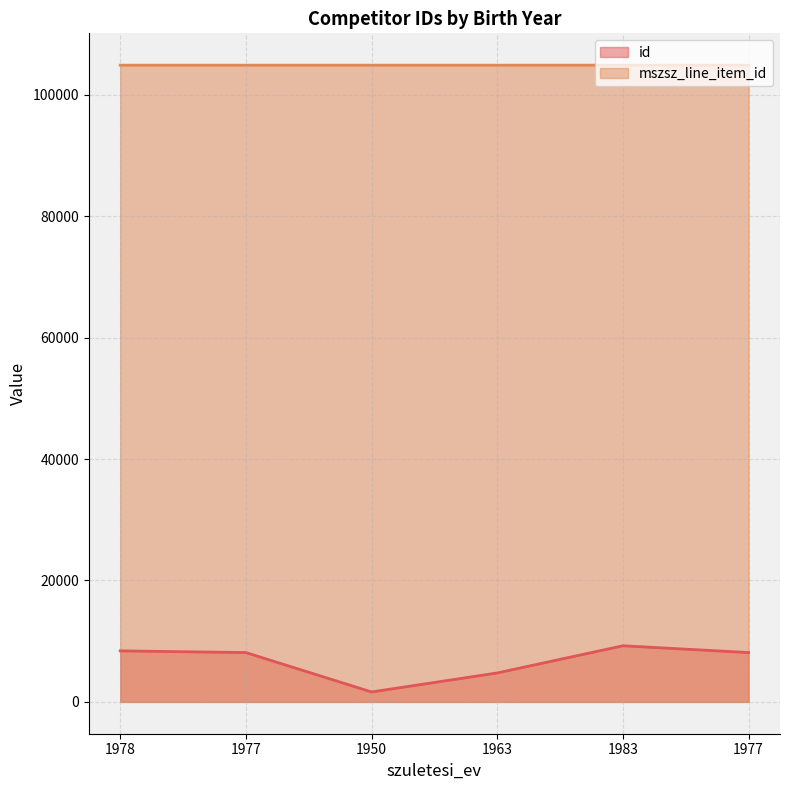

Which label corresponds to the largest value in the chart?

1983